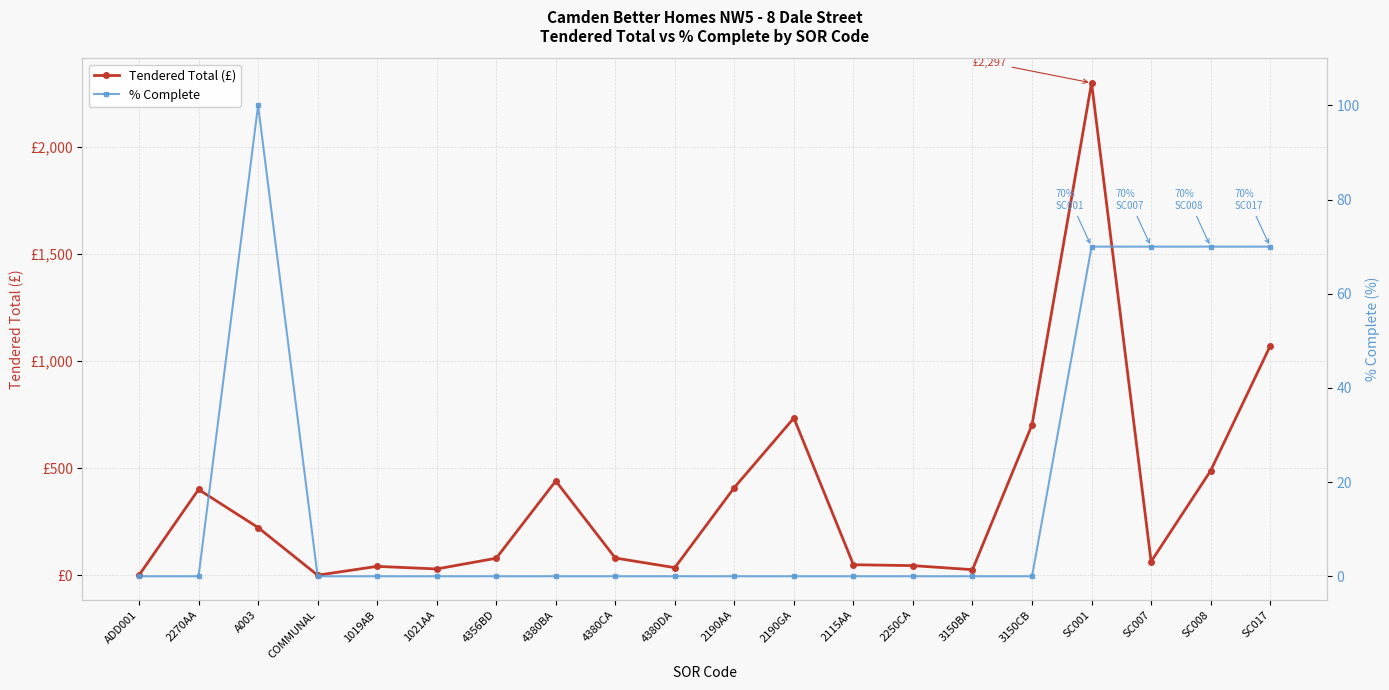

What is the sum of all Tendered Total (£) values?

7208.0